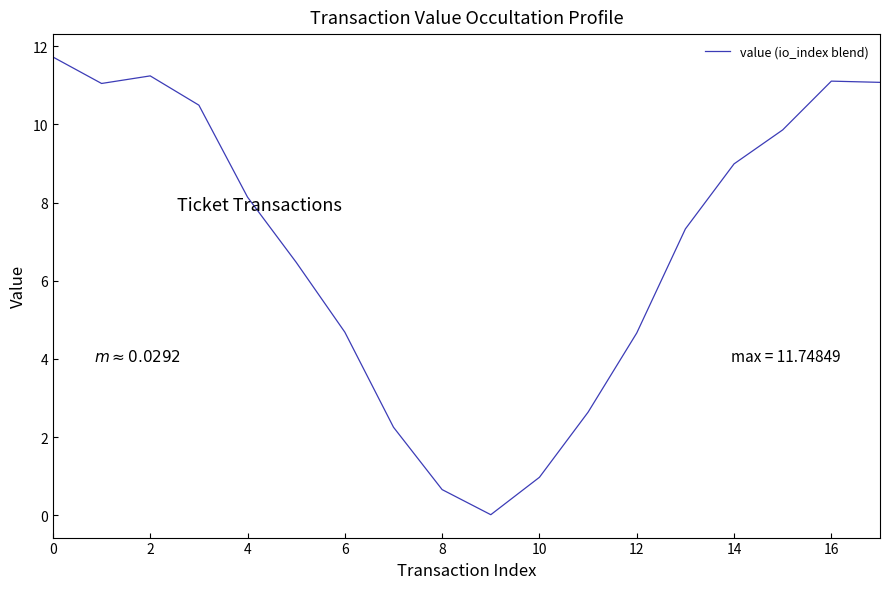

What is the greatest value displayed?

11.7